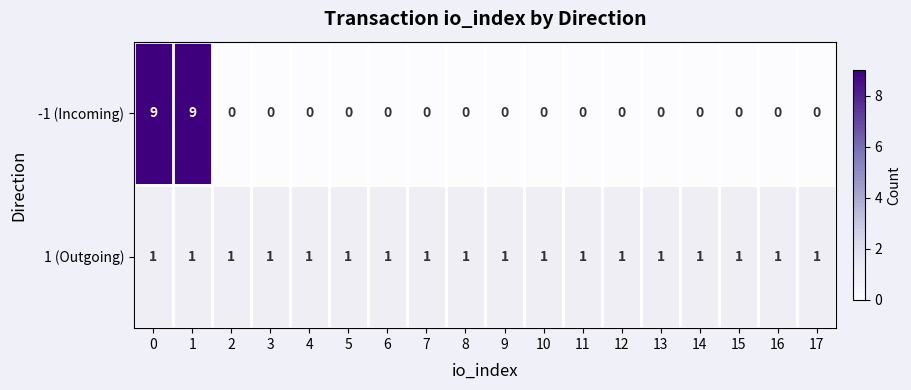

What is the sum of all -1 (Incoming) values?

18